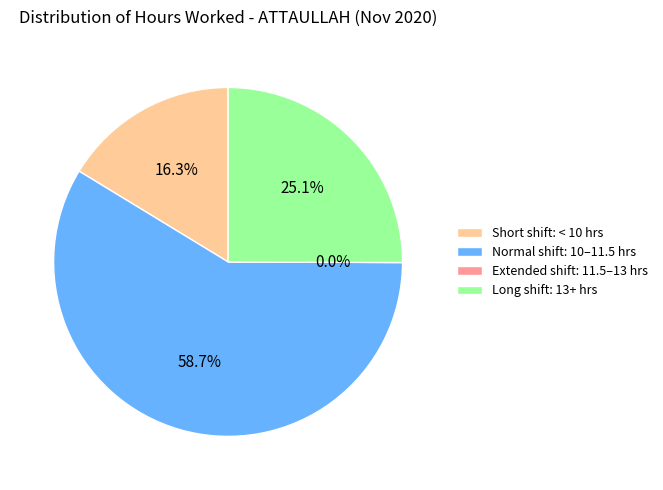

The 14 slice represents 11% of the pie. True or false?

False